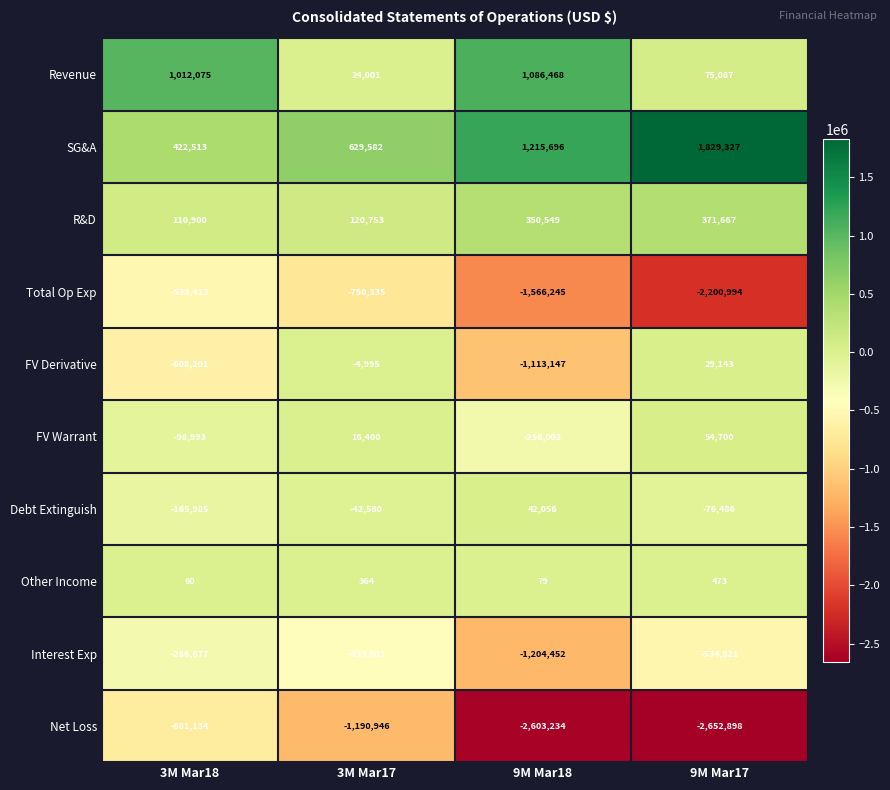

Between 3M Mar18 and 3M Mar17, which series saw the biggest shift?

Revenue